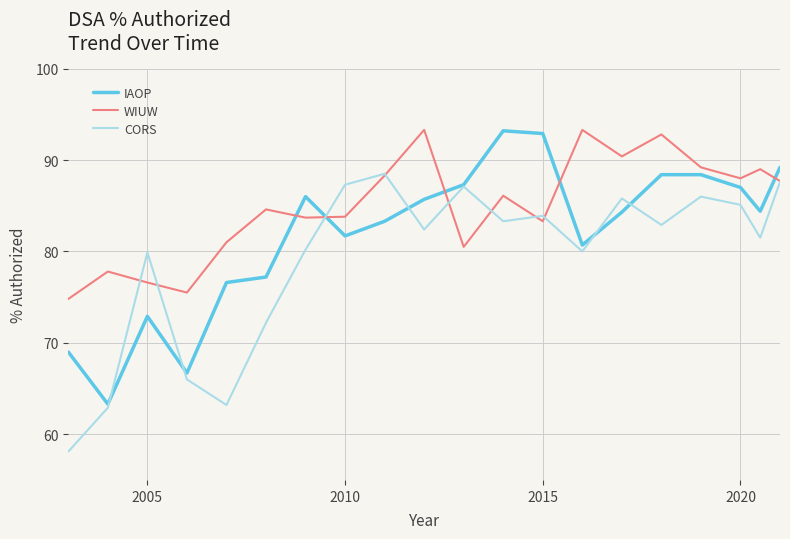

Rank the series by their average value, from lowest to highest.

CORS, IAOP, WIUW